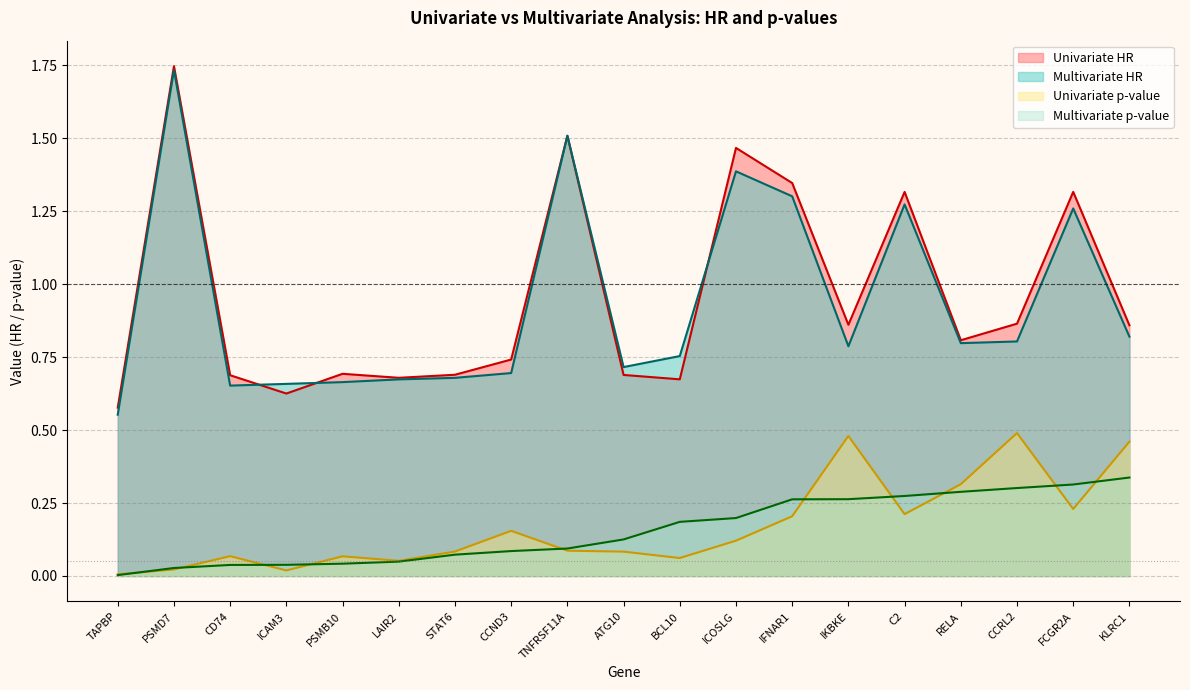

True or false: Multivariate p-value and Univariate HR cross at least once.

False